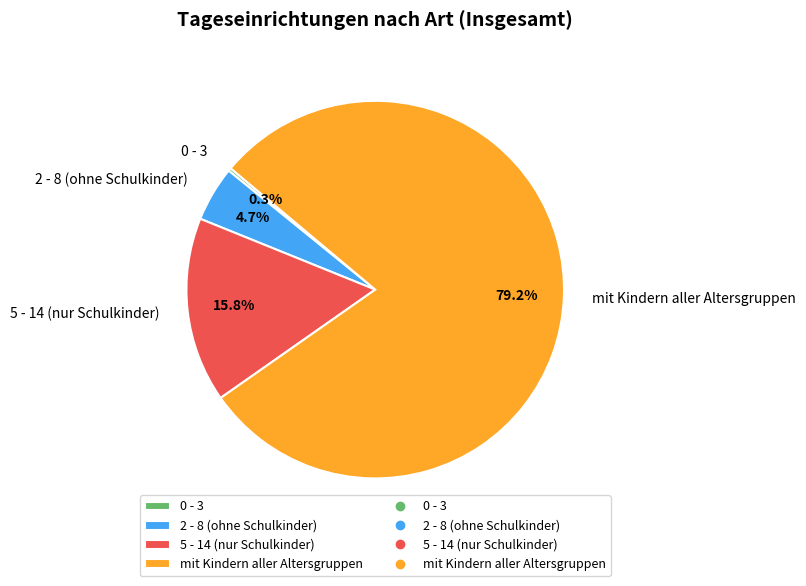

Which category has the biggest portion of the pie?

mit Kindern aller Altersgruppen